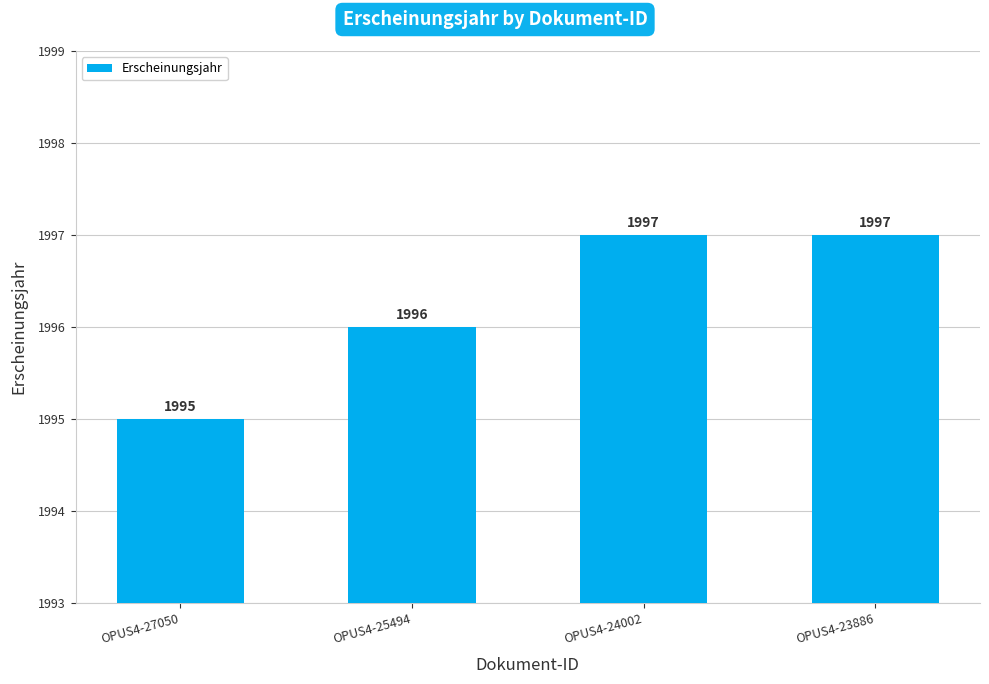

Approximately how many times larger is the value at OPUS4-25494 compared to OPUS4-23886?

1.0